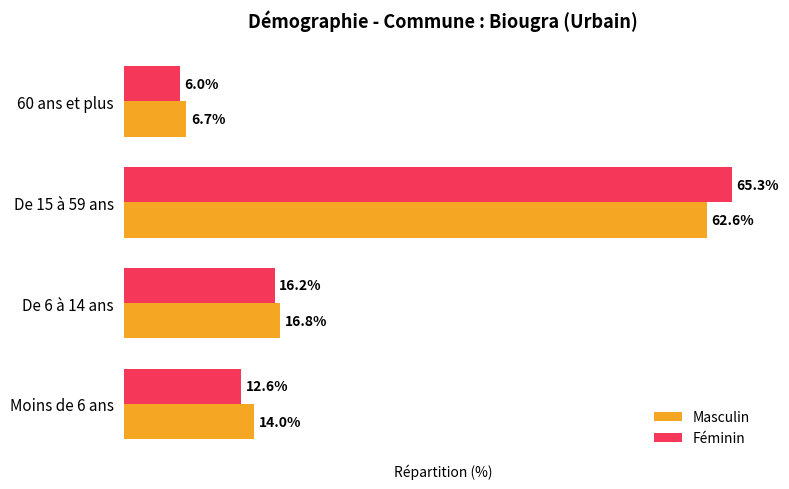

Which label corresponds to the smallest value in the chart?

60 ans et plus